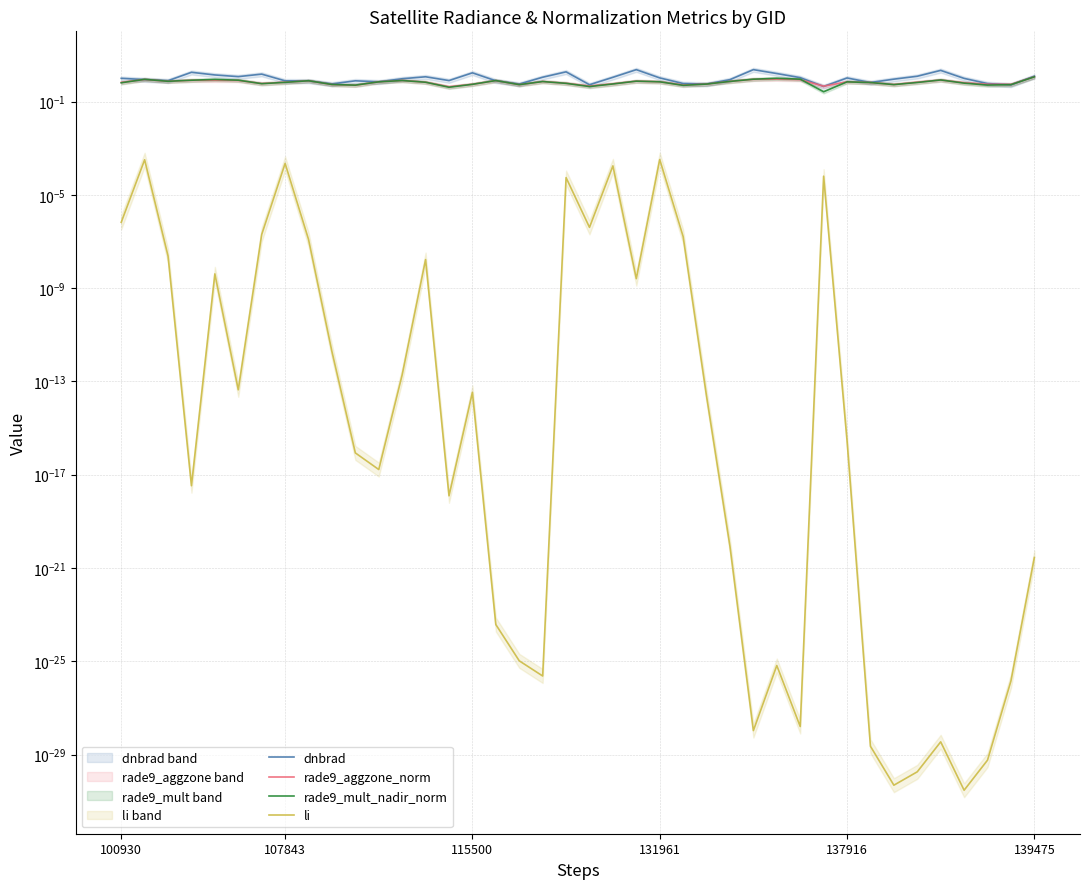

Does the chart display data point markers on the line(s)?

No